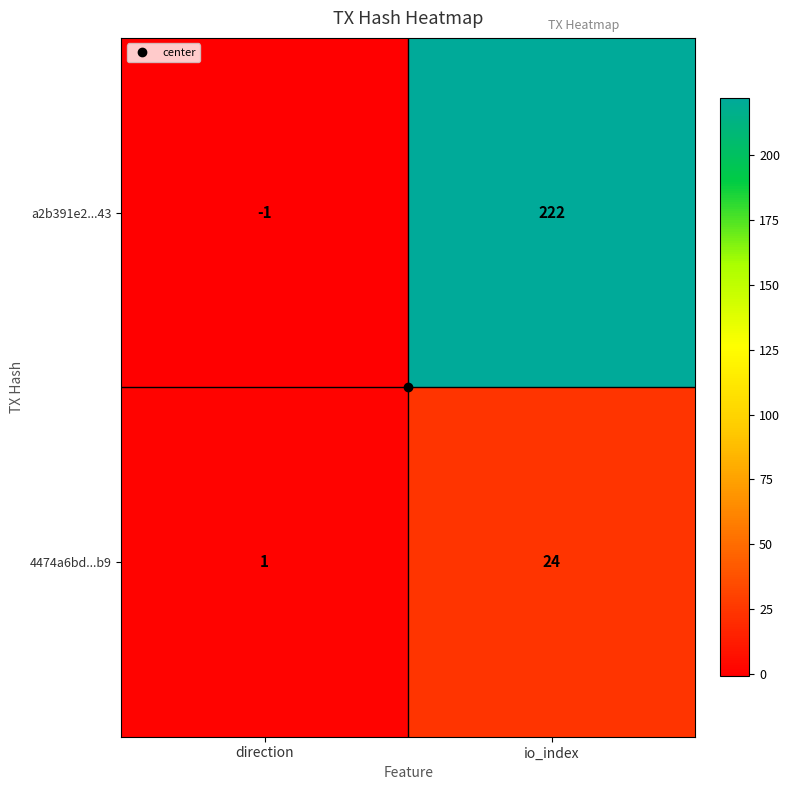

What is the difference between the 4474a6bd...b9 values at direction and io_index?

23